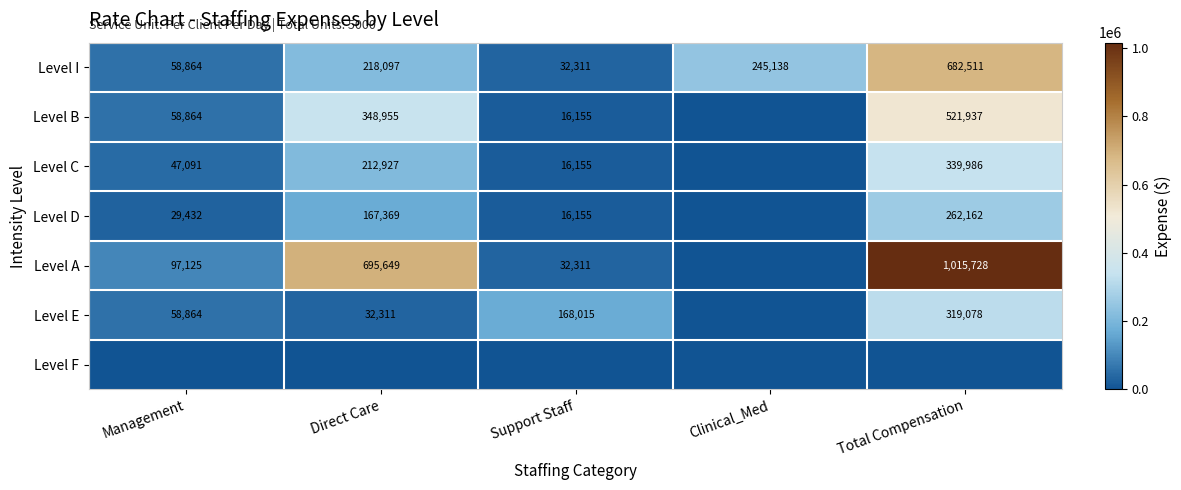

The Level A series shows 37157 at Management. True or false?

False